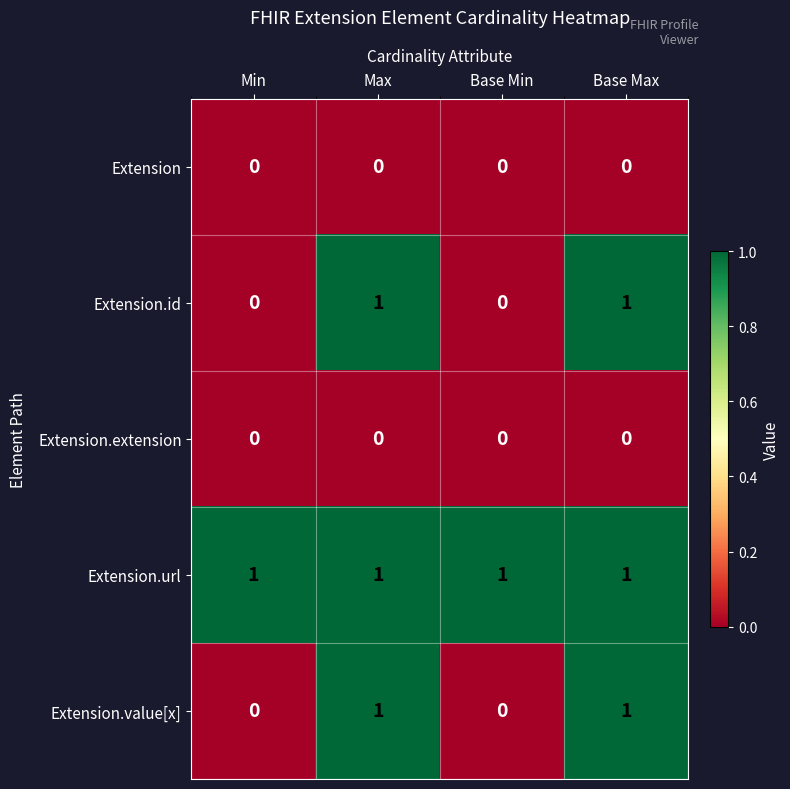

Count the number of categories in the chart.

4